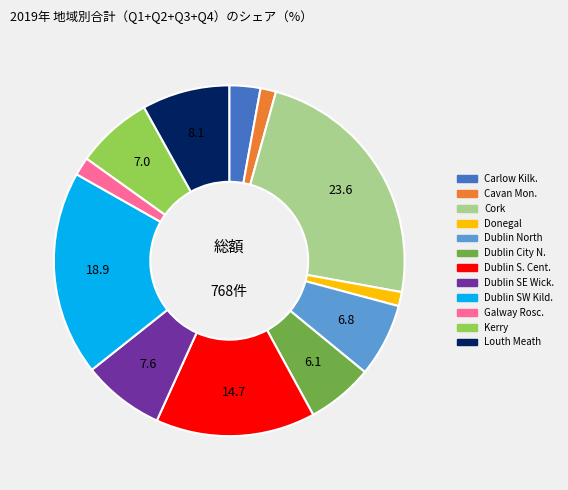

Does Dublin SW Kild. represent more than half of the total?

No